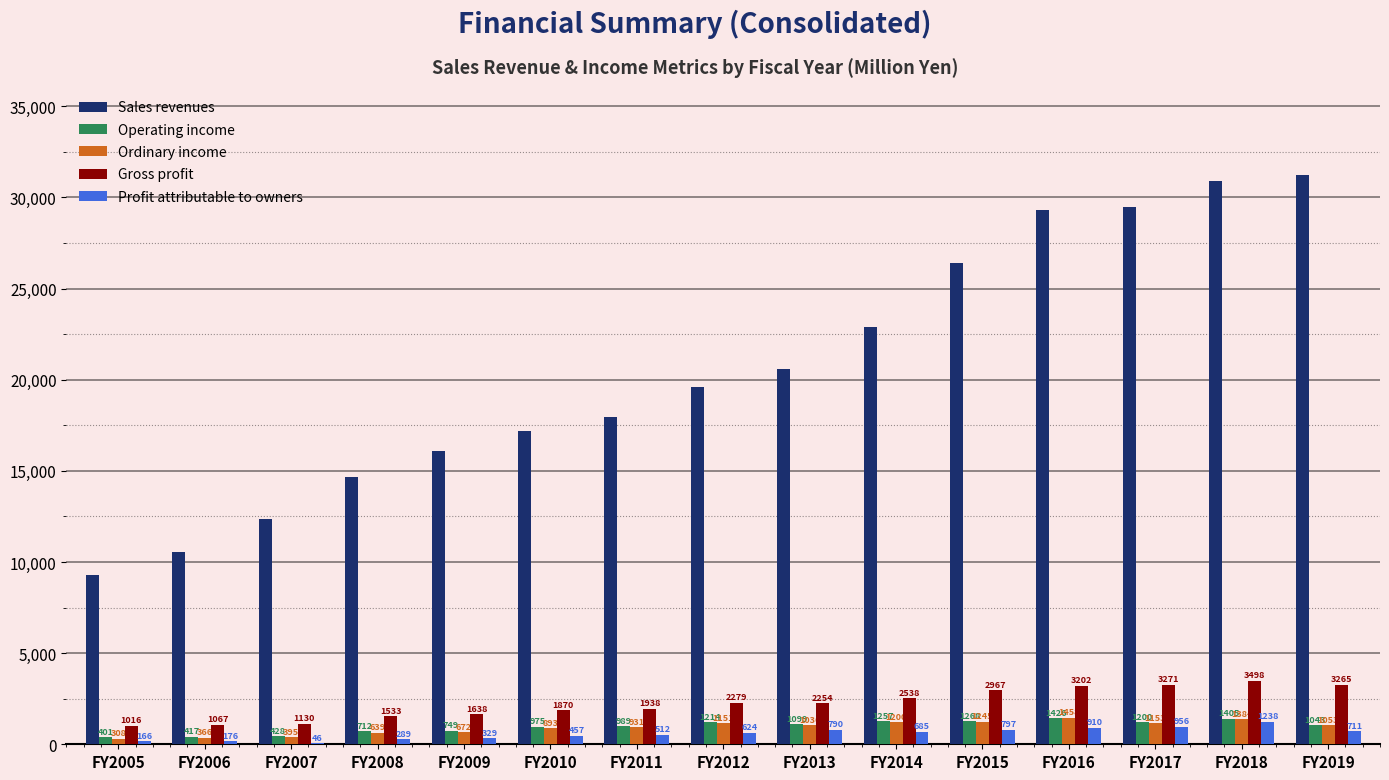

What value does the Operating income series have at FY2009, to the nearest 10?

750